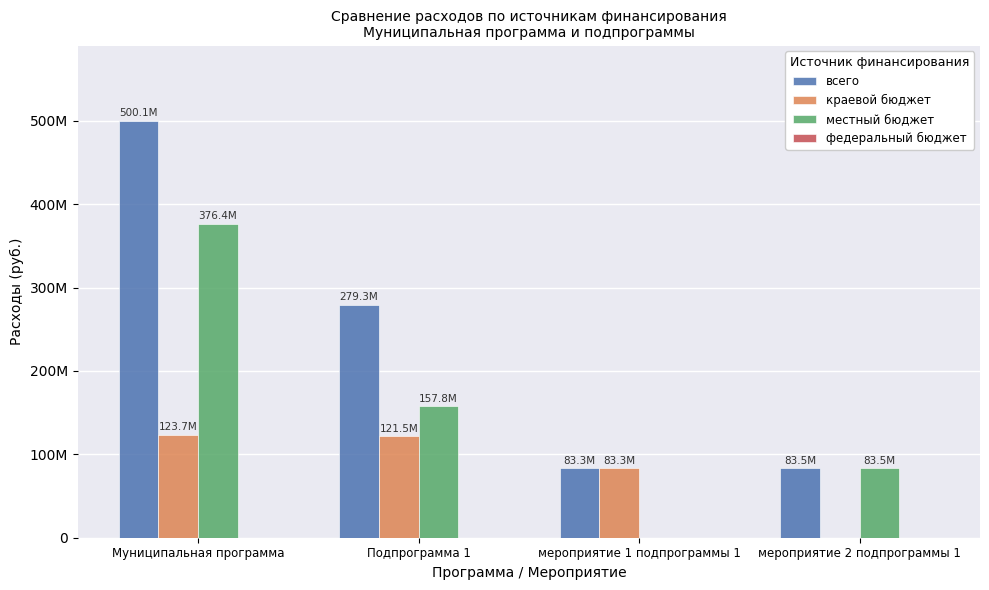

Rank the series by their maximum value, from lowest to highest.

федеральный бюджет, краевой бюджет, местный бюджет, всего